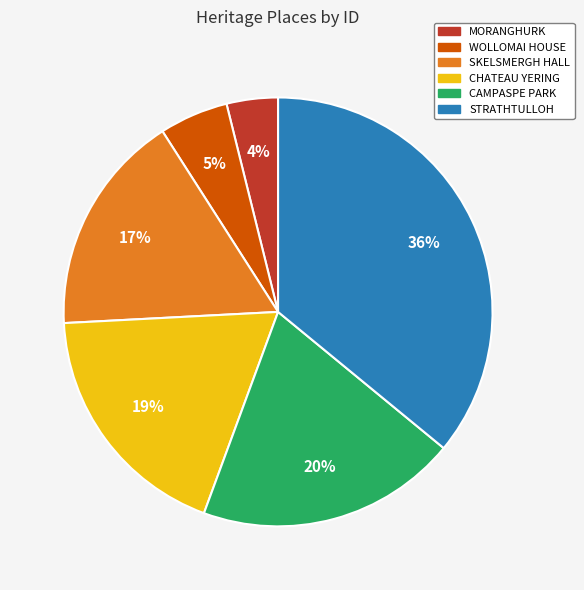

Which category has the smallest portion of the pie?

MORANGHURK